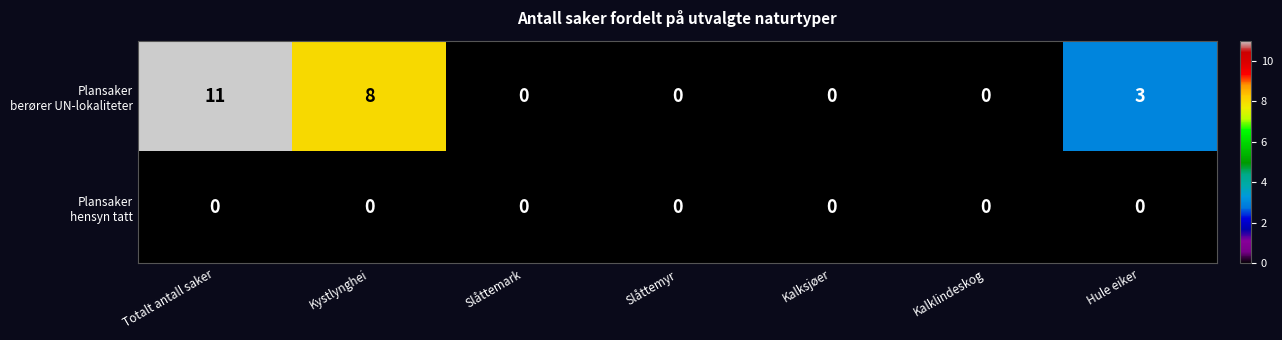

What is the total value across all series at Hule eiker?

3